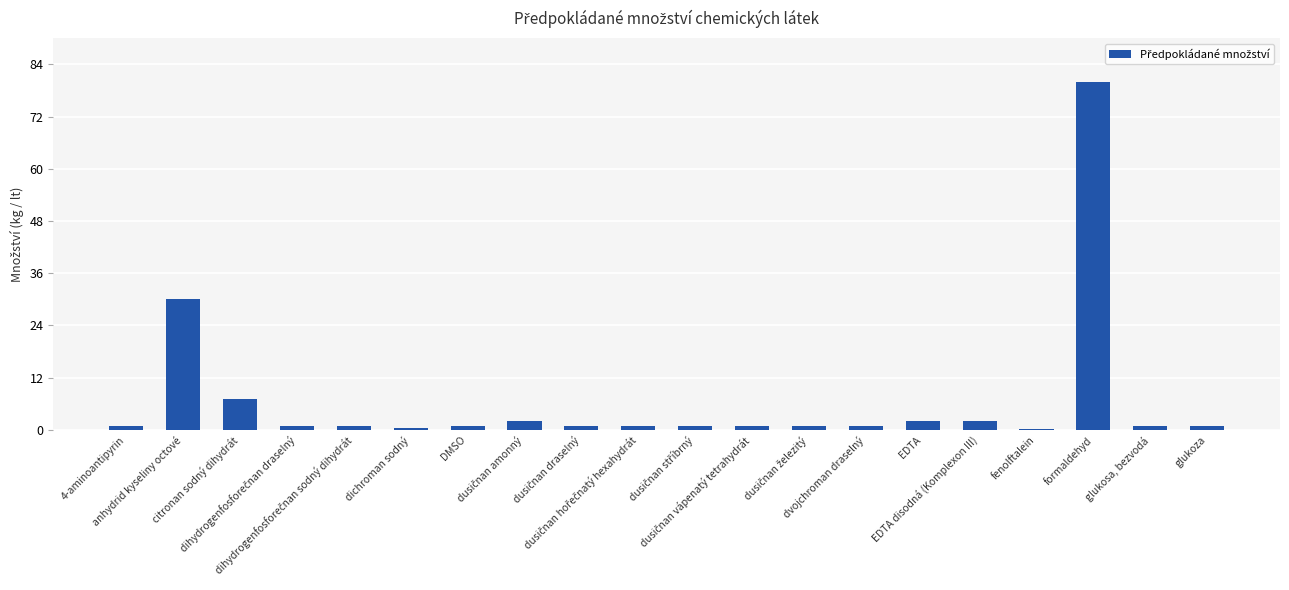

How many distinct data groups are displayed?

1